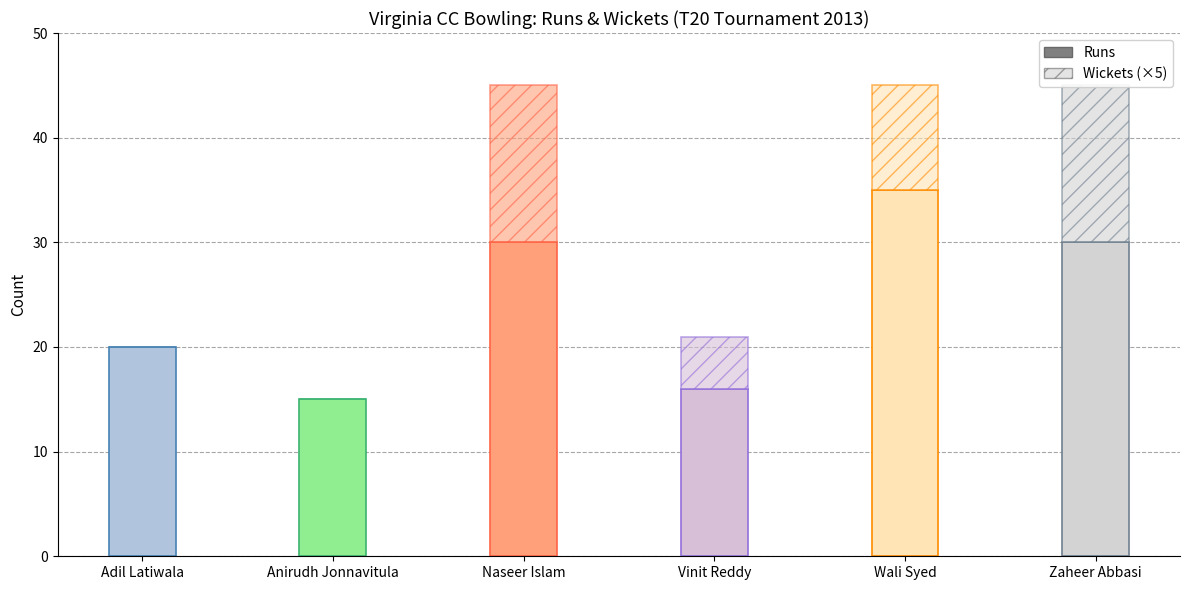

Which series has the largest total across all categories?

Runs